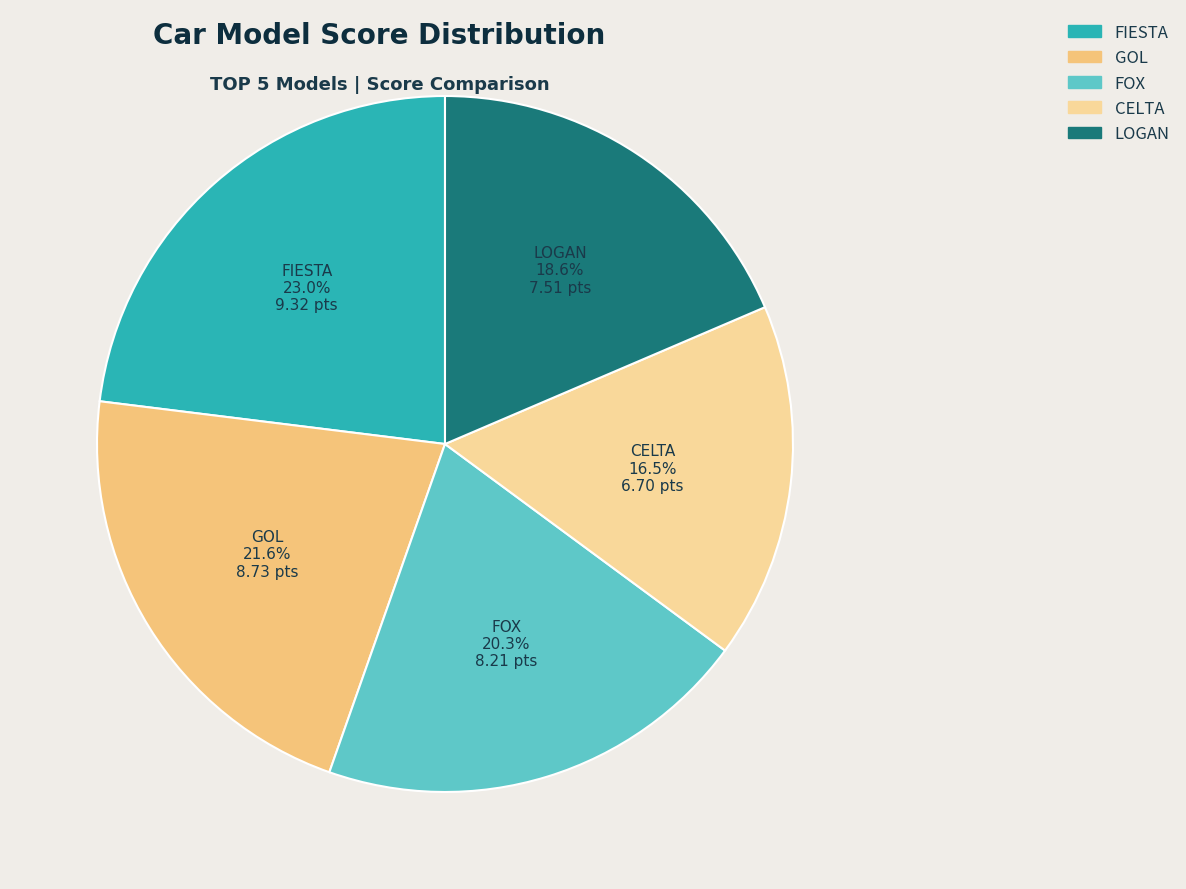

What percentage is the LOGAN slice, to the nearest percent?

19%